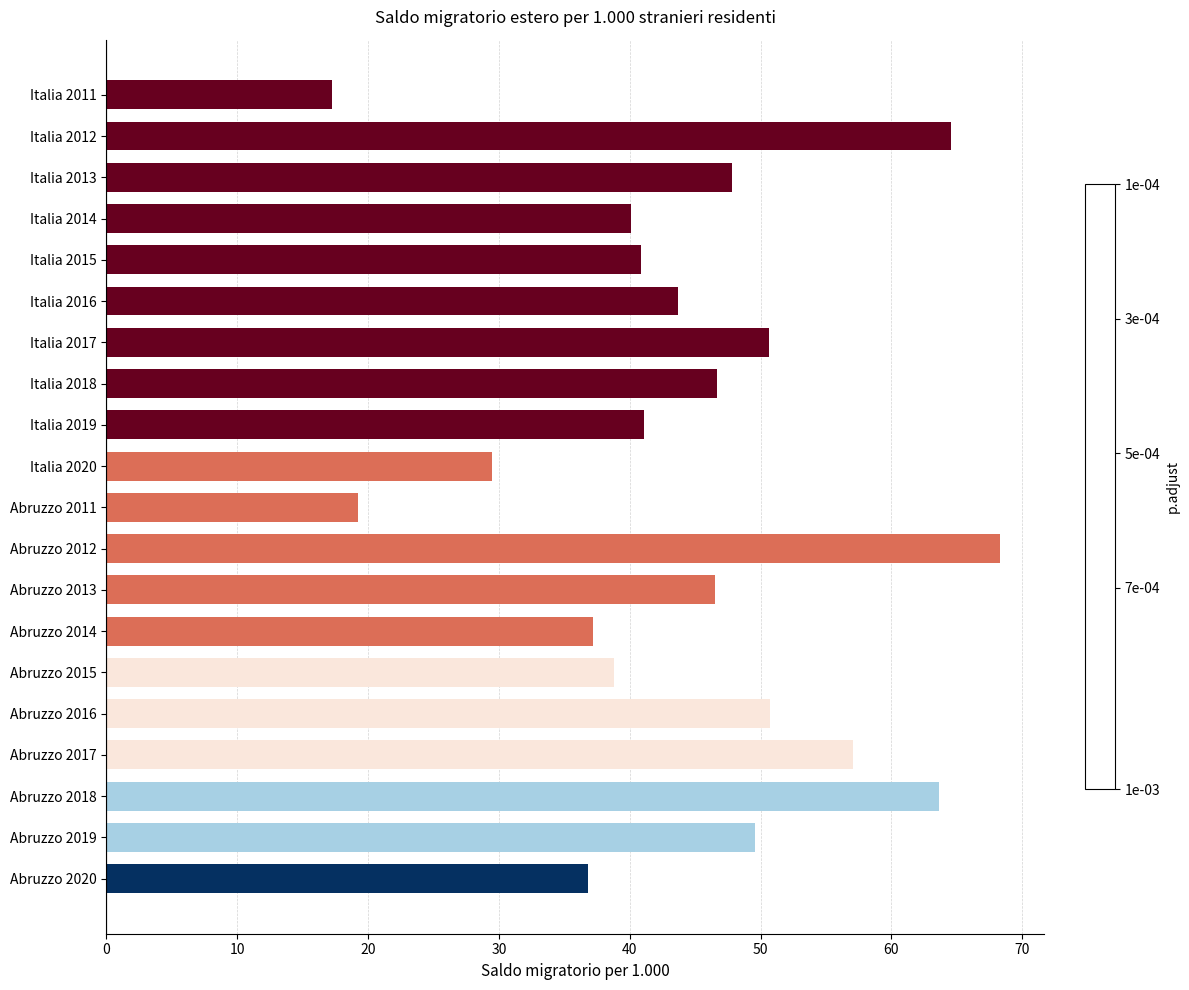

The chart shows a value of 49.8 at Abruzzo 2014. True or false?

False